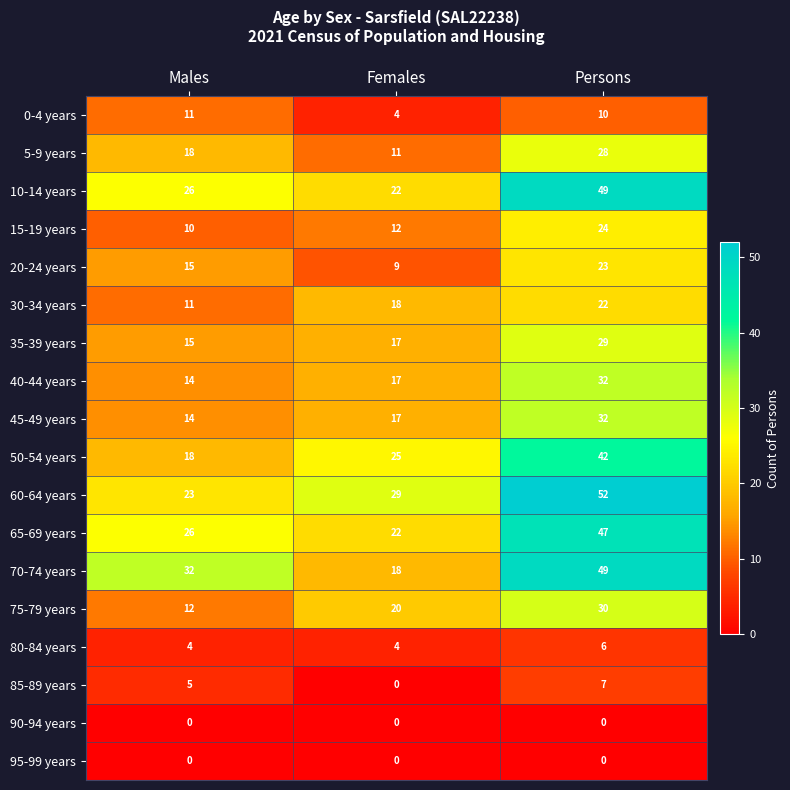

Which category has the lowest value in the 35-39 years series?

Males